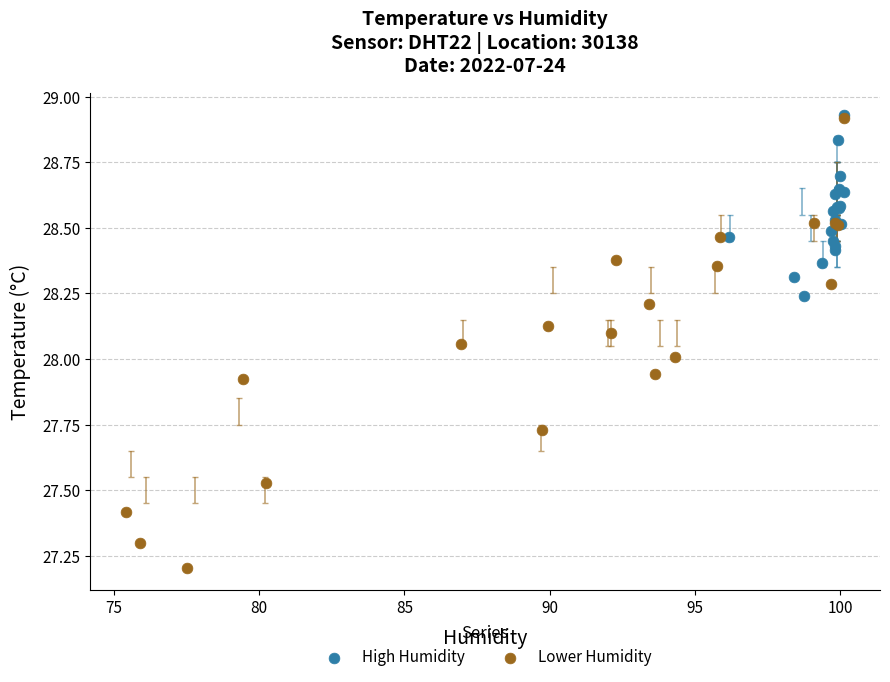

Which series has the widest spread of Y values?

Lower Humidity